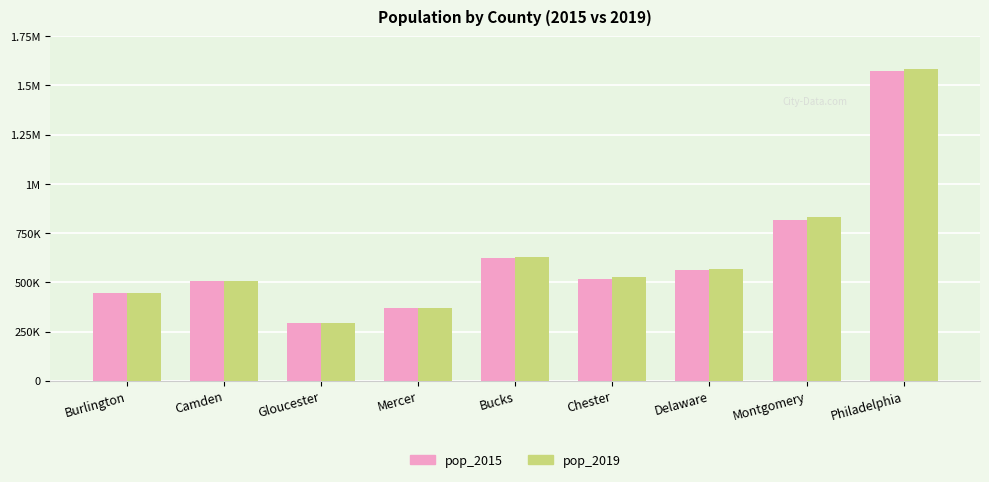

True or false: pop_2019 has a value of 506472 at Camden.

True